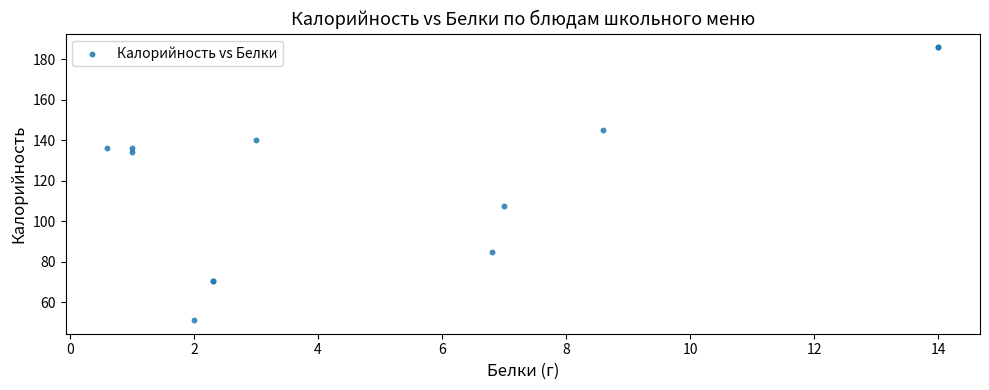

What Y value in the scatter plot is closest to 118?

107.5